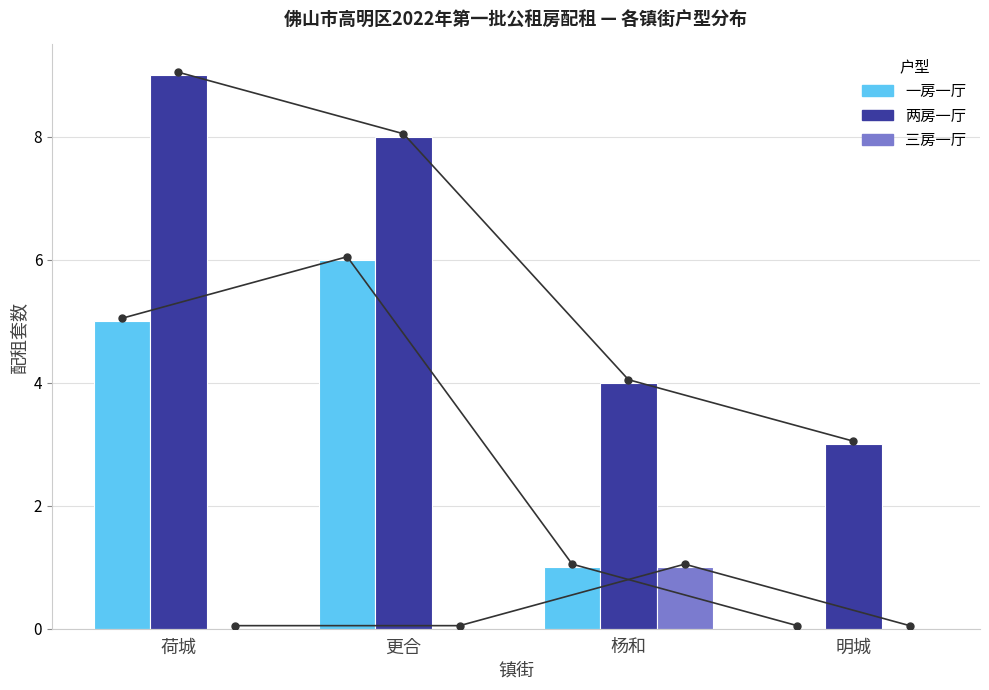

What is the difference between the maximum and minimum values in the 两房一厅 series?

6